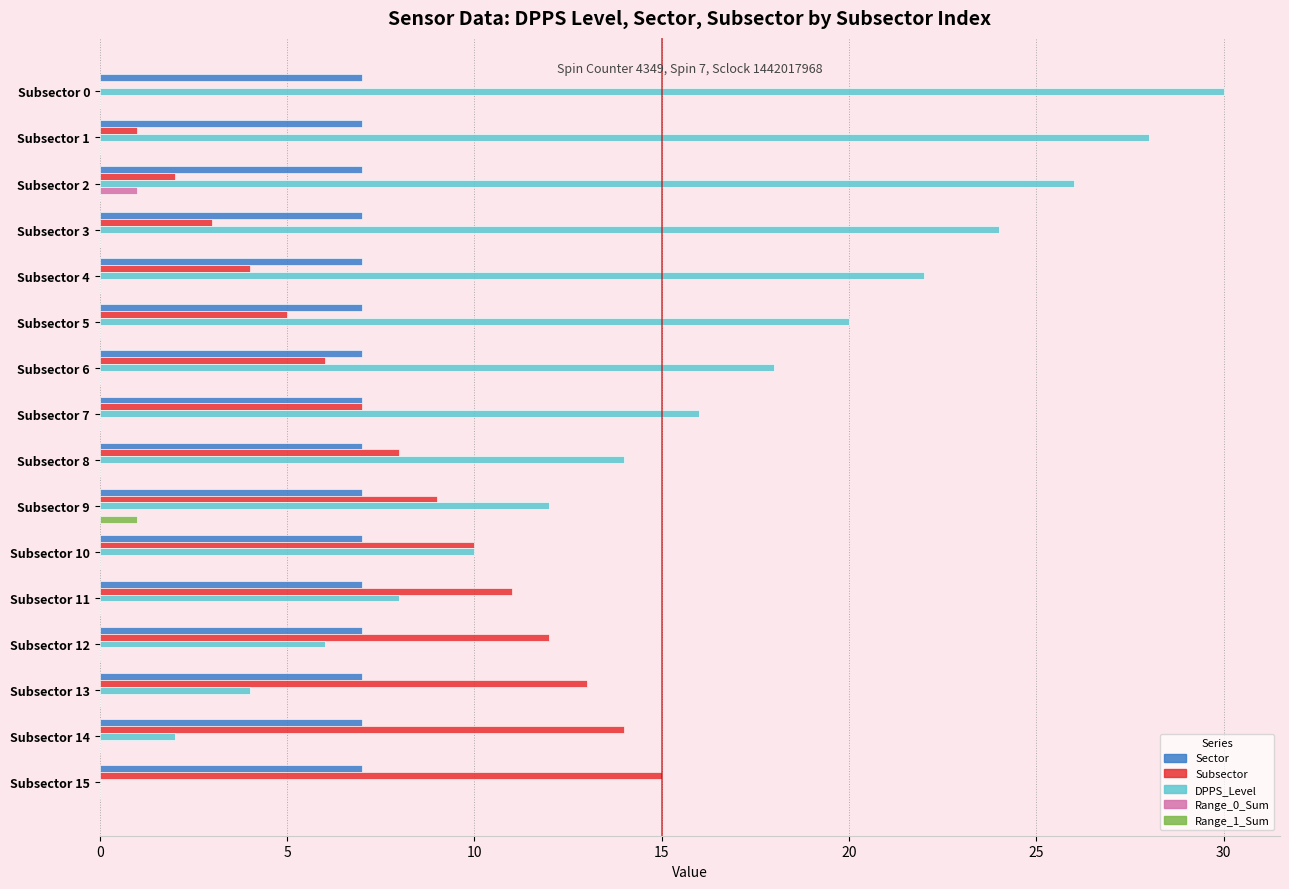

Which series changed the most between Subsector 0 and Subsector 13?

DPPS_Level